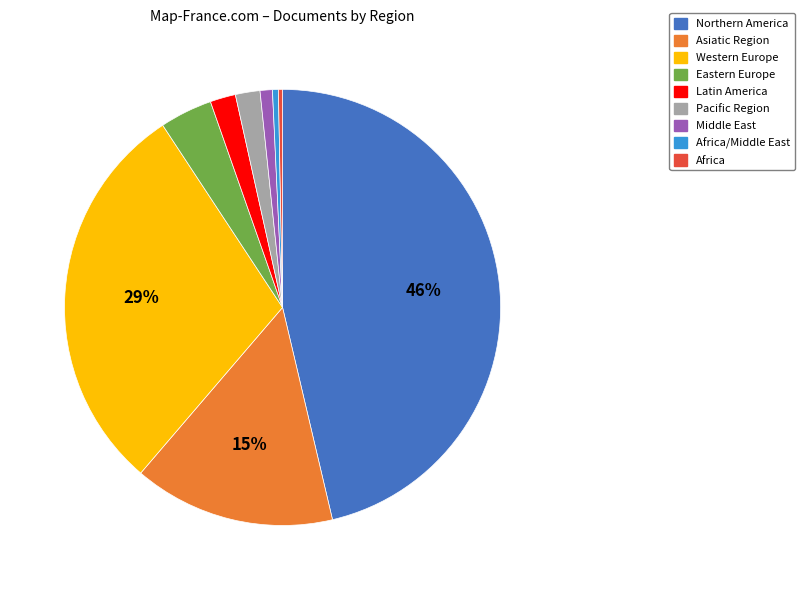

Is the sum of Asiatic Region and Northern America greater than half?

Yes